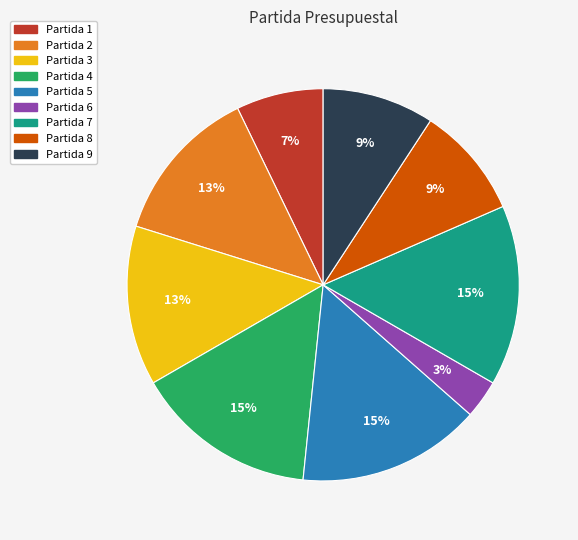

To the nearest percent, what is the average slice percentage?

11%